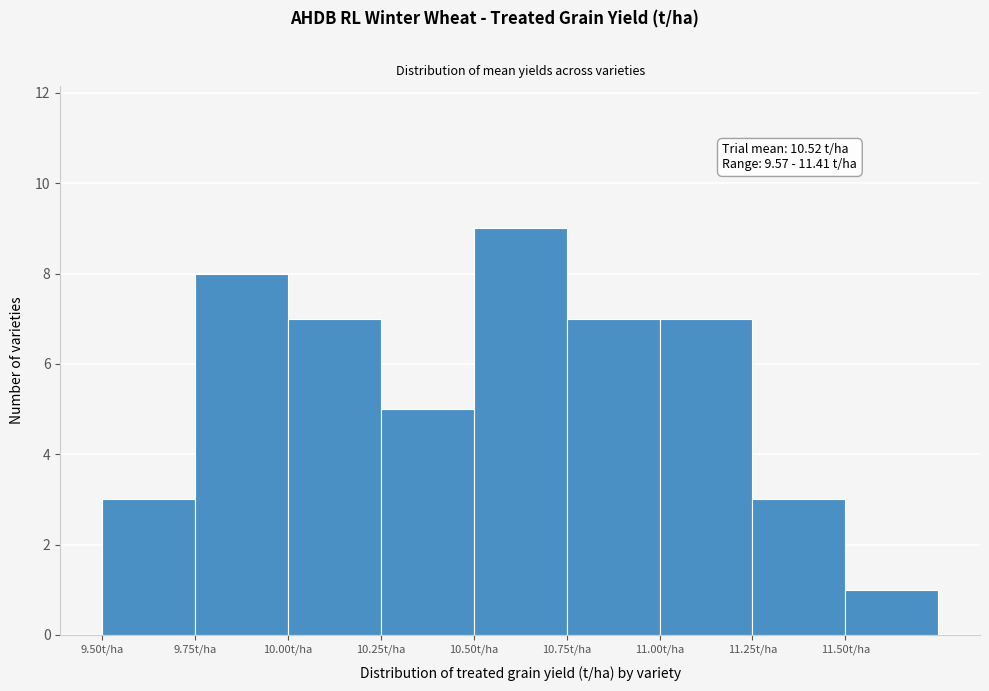

Which range on the x-axis has the tallest bar?

10.50 to 10.75